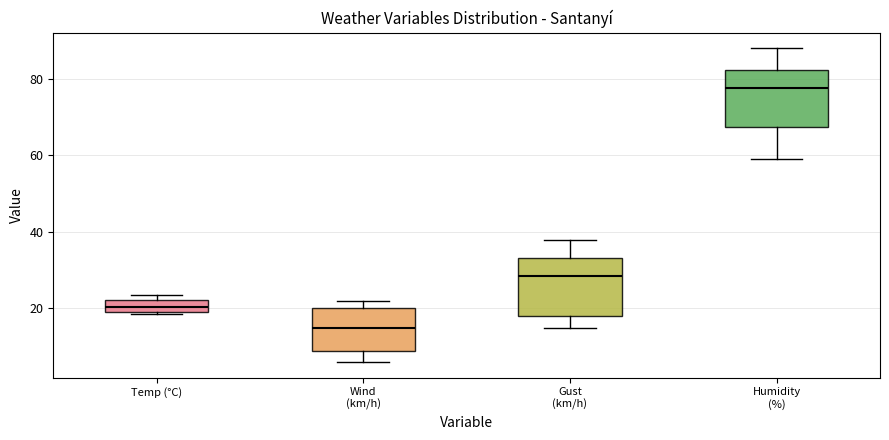

Reading left to right, transcribe this box plot: for each box, give where its median line is, the range the box spans, and where its two whiskers end, as read against the y-axis. The values are not printed on the chart, so give them approximately, as read against the axis.

Temp (°C): median 20 (inside the box), box 20 to 22, whiskers 18 to 24
Wind (km/h): median 16, box 8 to 20, whiskers 6 to 22
Gust (km/h): median 28, box 18 to 34, whiskers 16 to 38
Humidity (%): median 78, box 68 to 82, whiskers 60 to 88